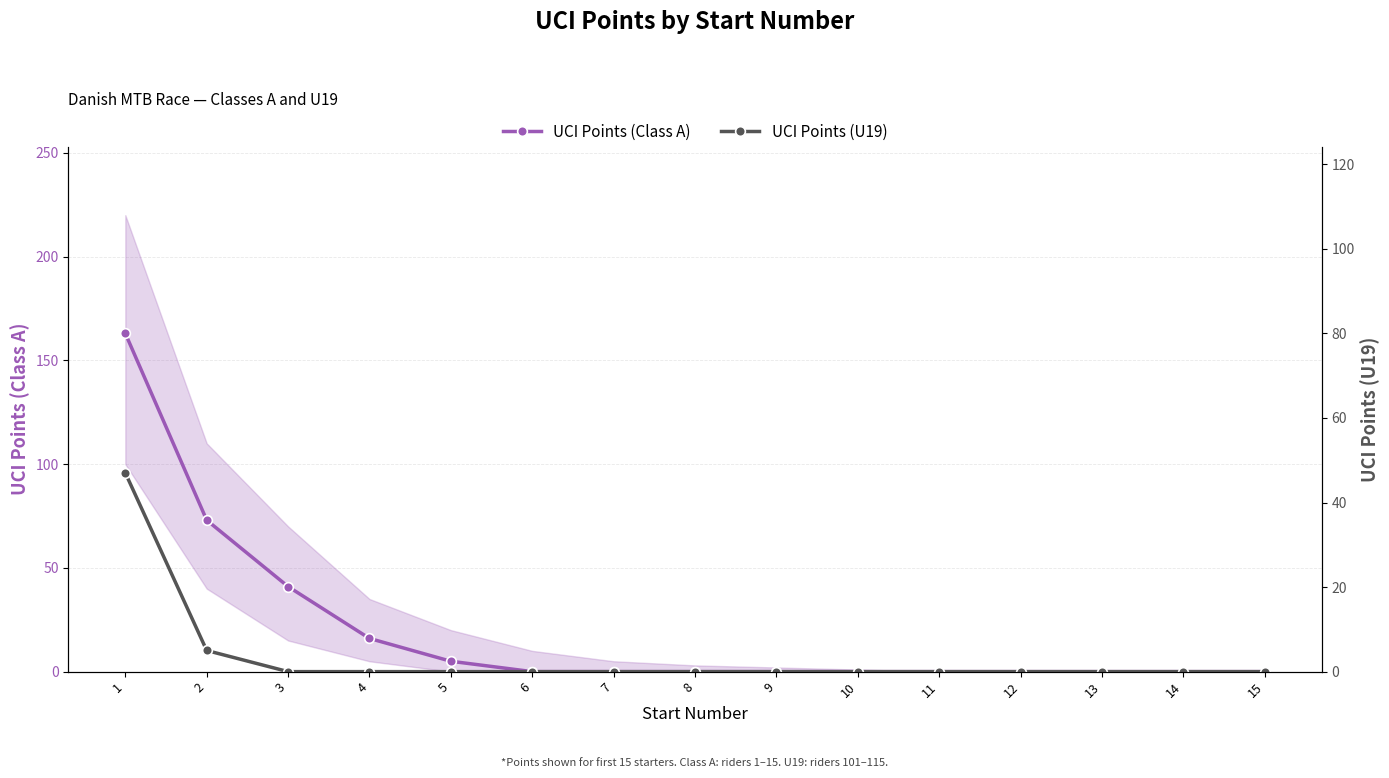

At which category is the sum across all series the highest?

1